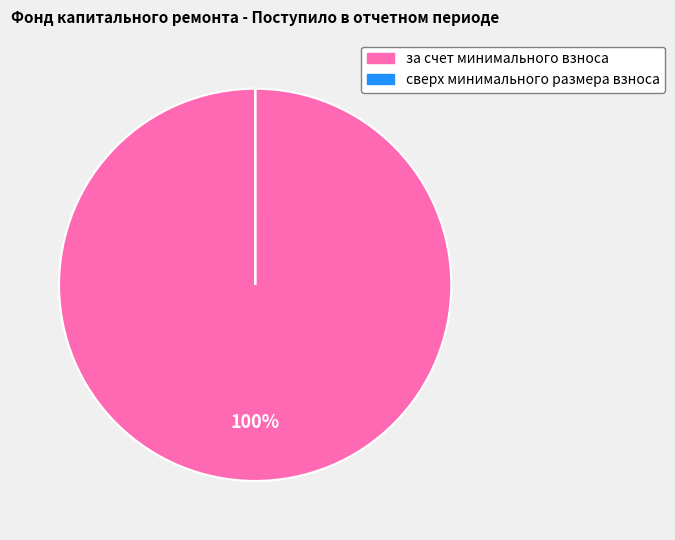

Is it true that за счет минимального взноса is 94% of the pie?

False